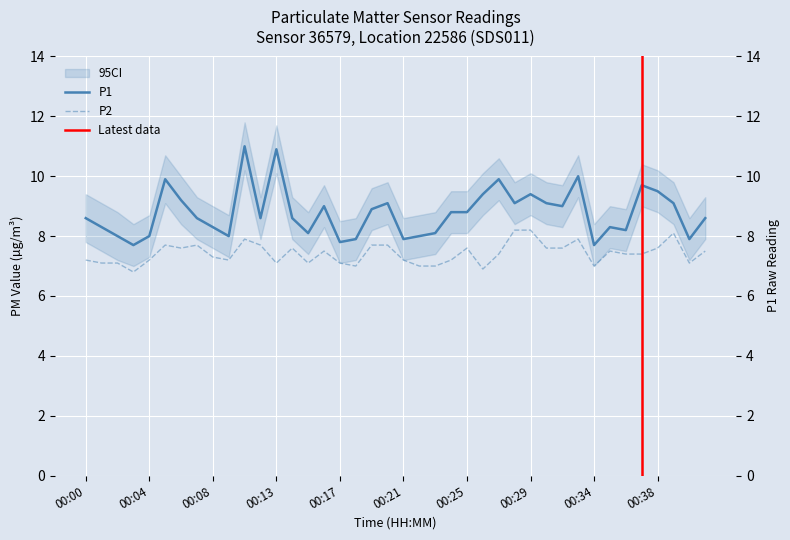

How many distinct data groups are displayed?

2